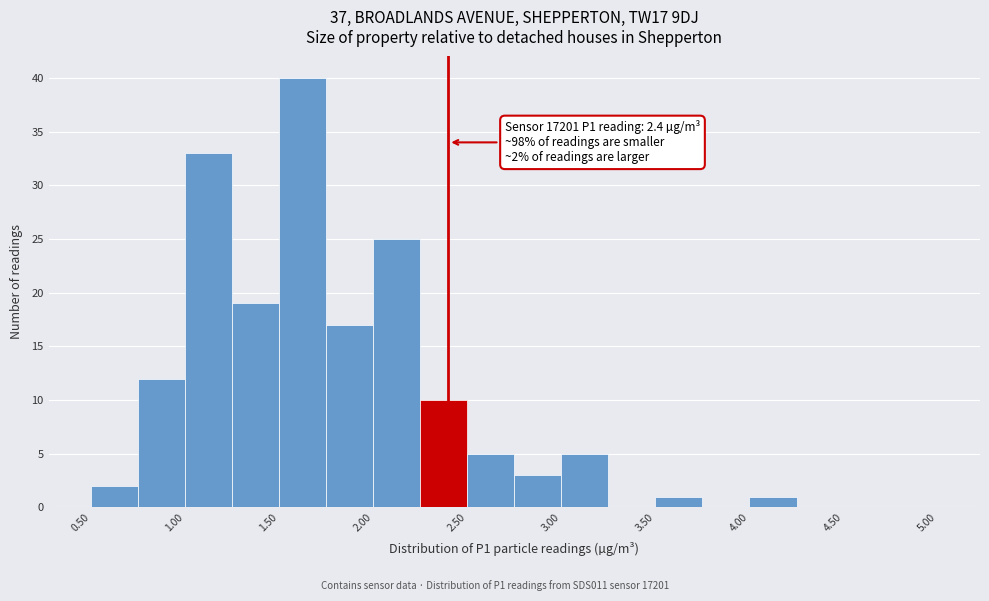

Which range on the x-axis has the tallest bar?

1.50 to 1.75